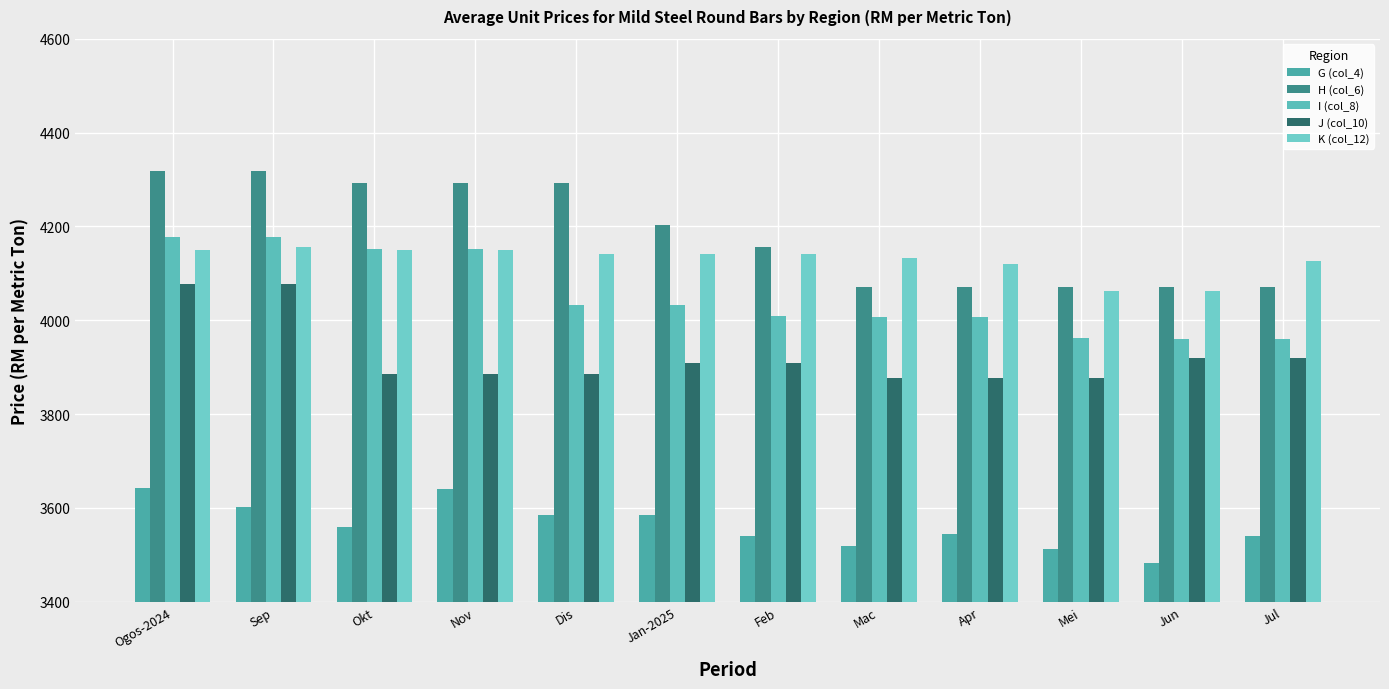

What position from the left is Okt?

3